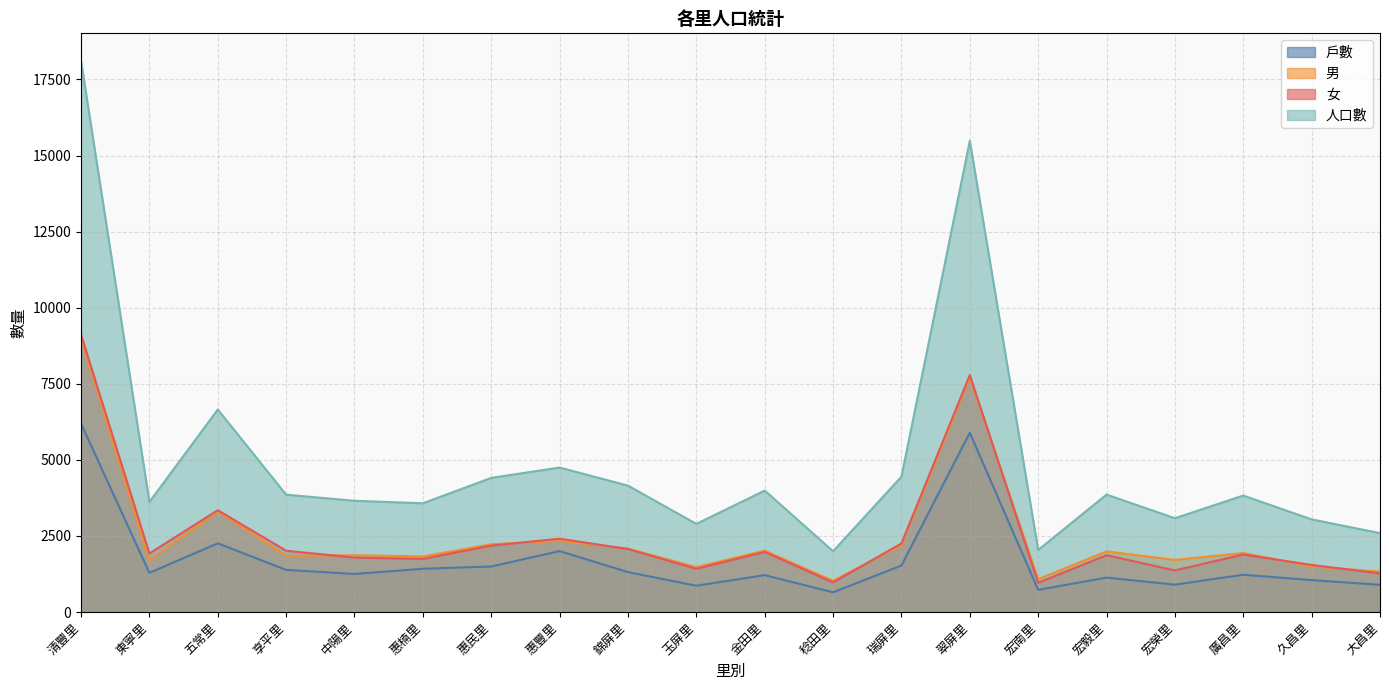

Where is the first local minimum for 男?

東寧里